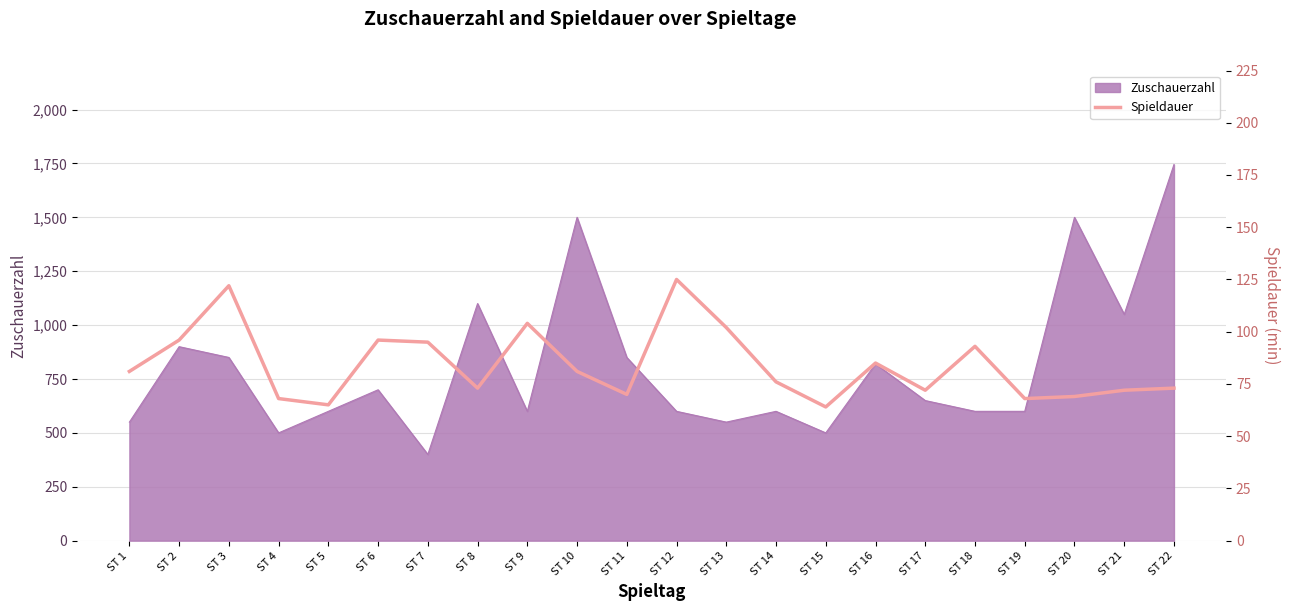

Where is Zuschauerzahl nearest to the value 1072?

ST 21